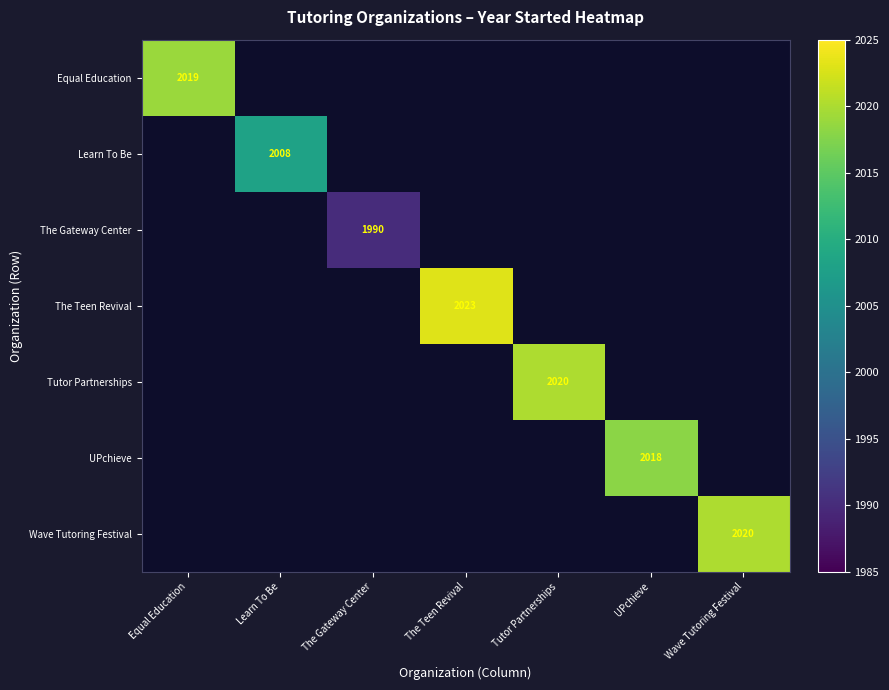

True or false: The Gateway Center has a value of 1990 at The Gateway Center.

True